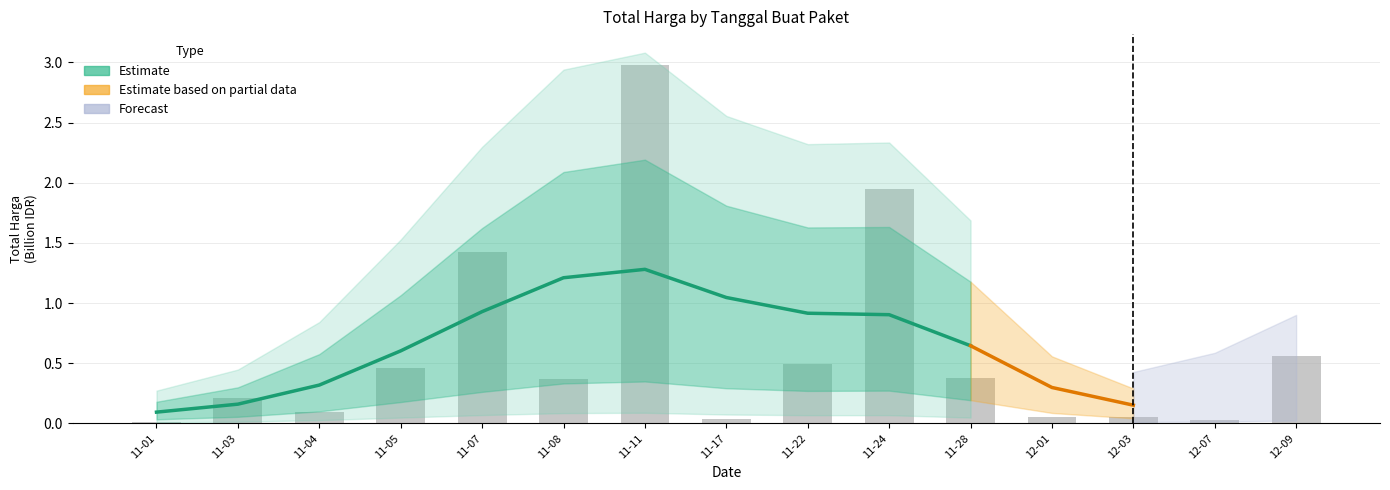

What is the difference between the maximum and minimum values?

3.0